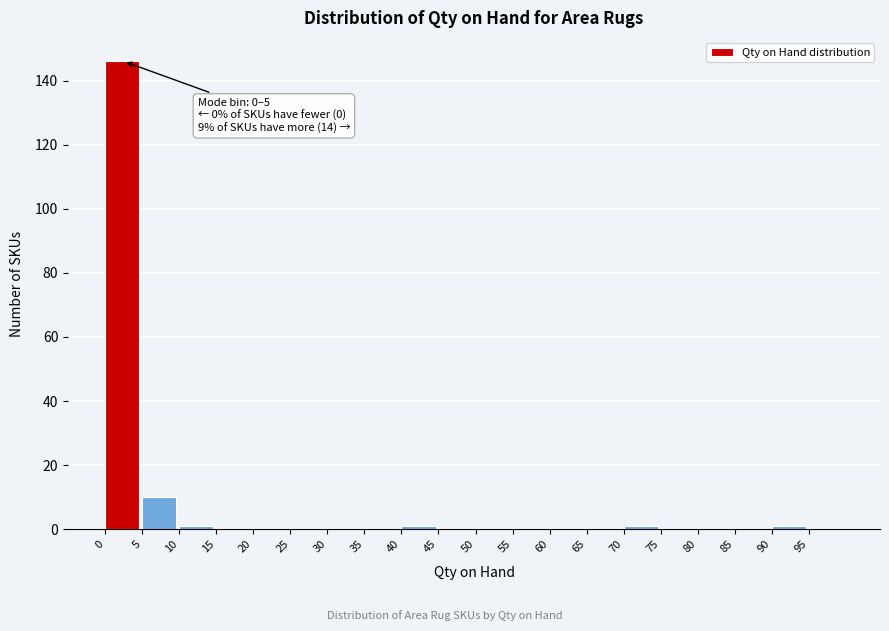

Over which range of the x-axis is the bar tallest?

0 to 5